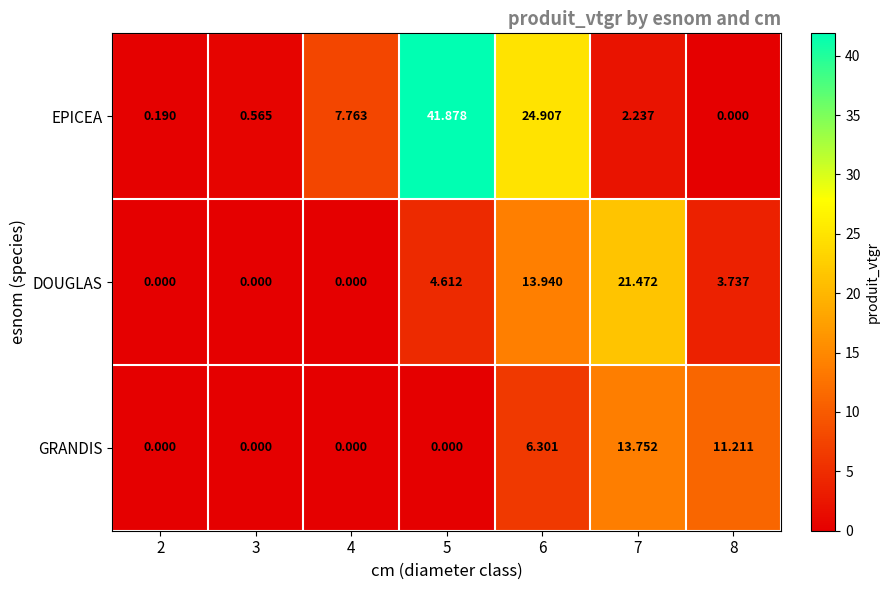

Between 4 and 8, which series saw the biggest shift?

GRANDIS